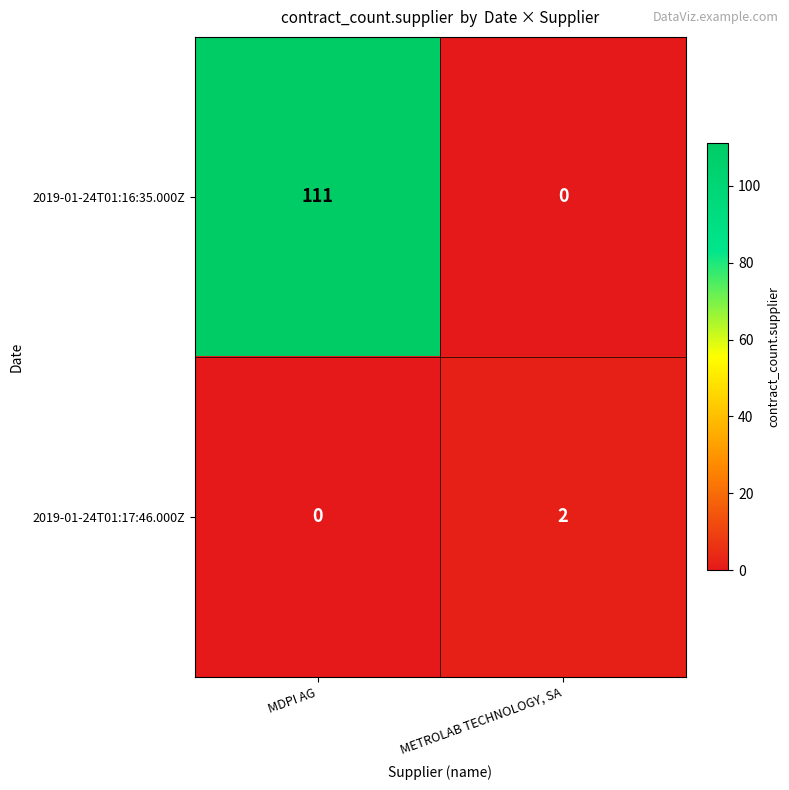

Where is 2019-01-24T01:17:46.000Z nearest to the value 1?

MDPI AG